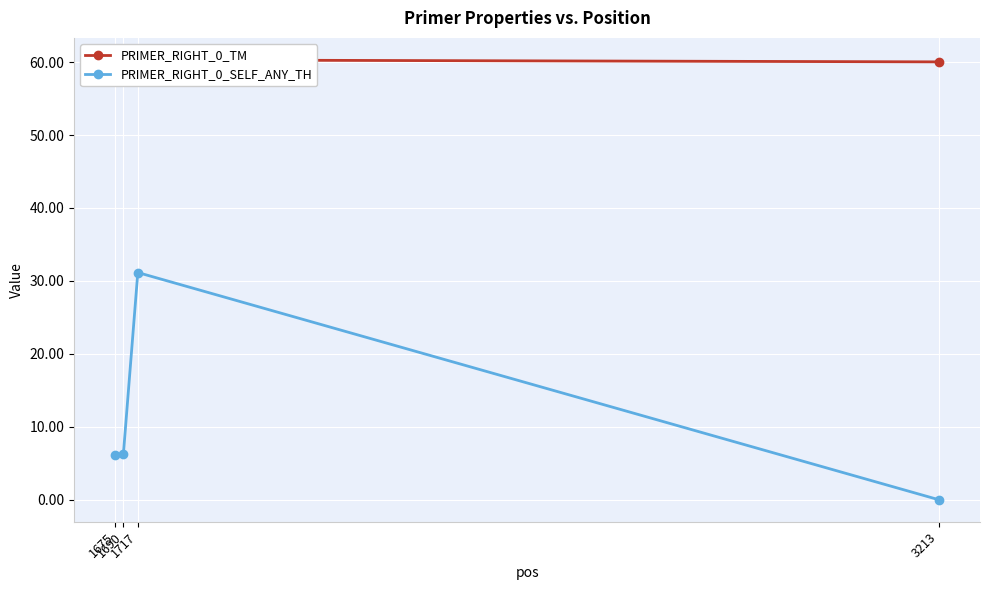

True or false: PRIMER_RIGHT_0_SELF_ANY_TH and PRIMER_RIGHT_0_TM intersect in this chart.

False